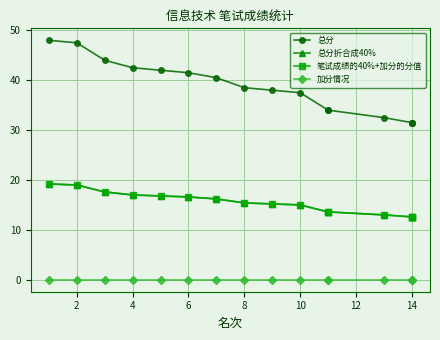

Between 9 and 8, which is larger?

8